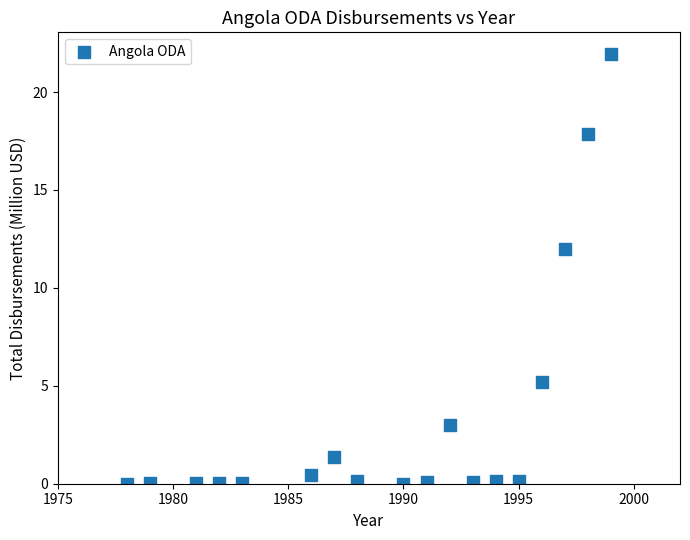

What is the range of X values (max minus min)?

21.0